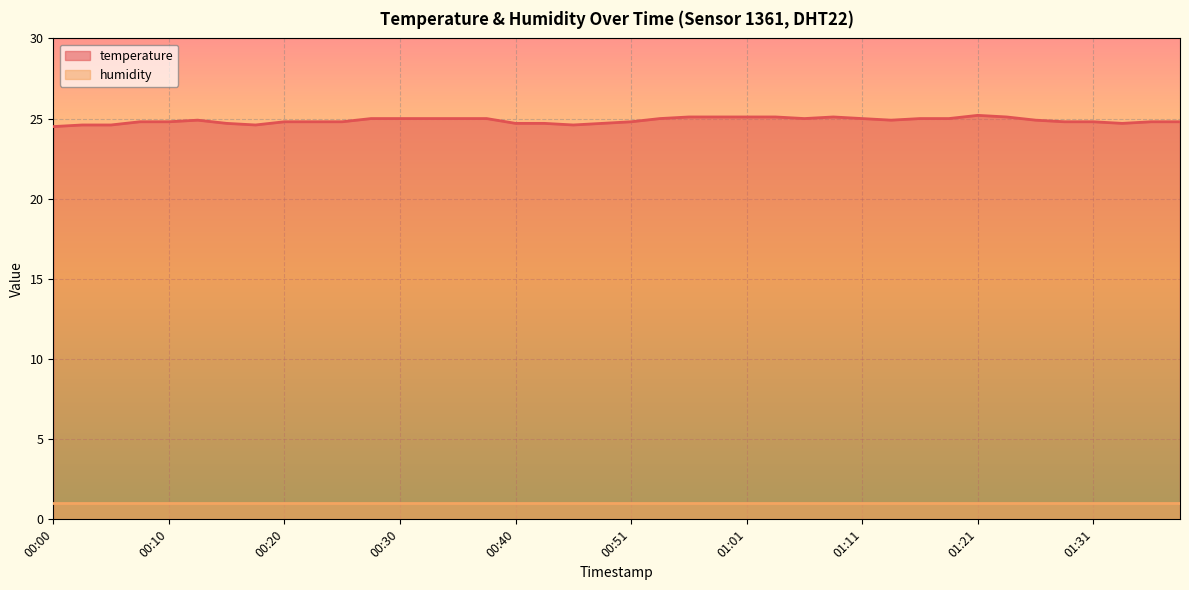

What is the change in value from 01:03 to 01:39?

-0.3